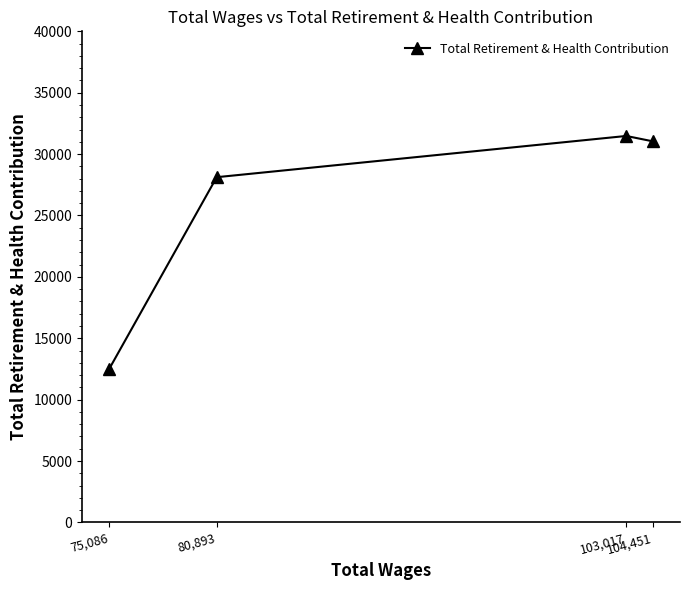

What is the smallest value displayed?

12501